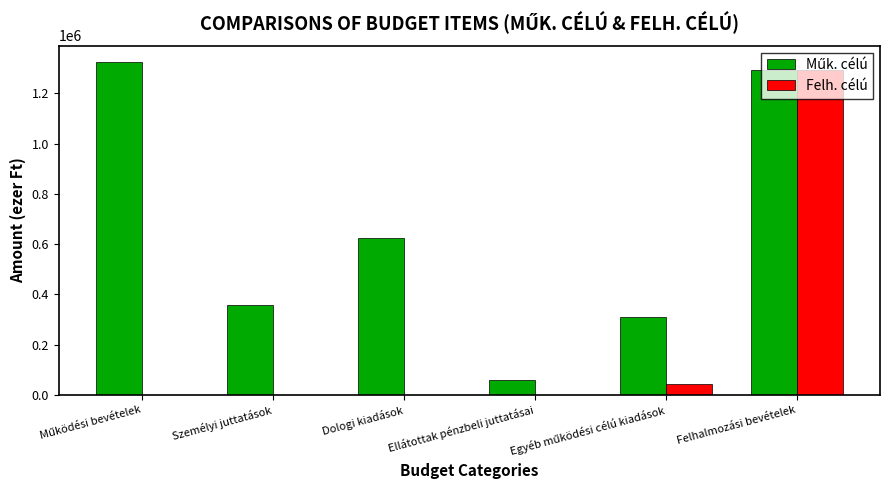

What is the sum of all Felh. célú values?

1338878